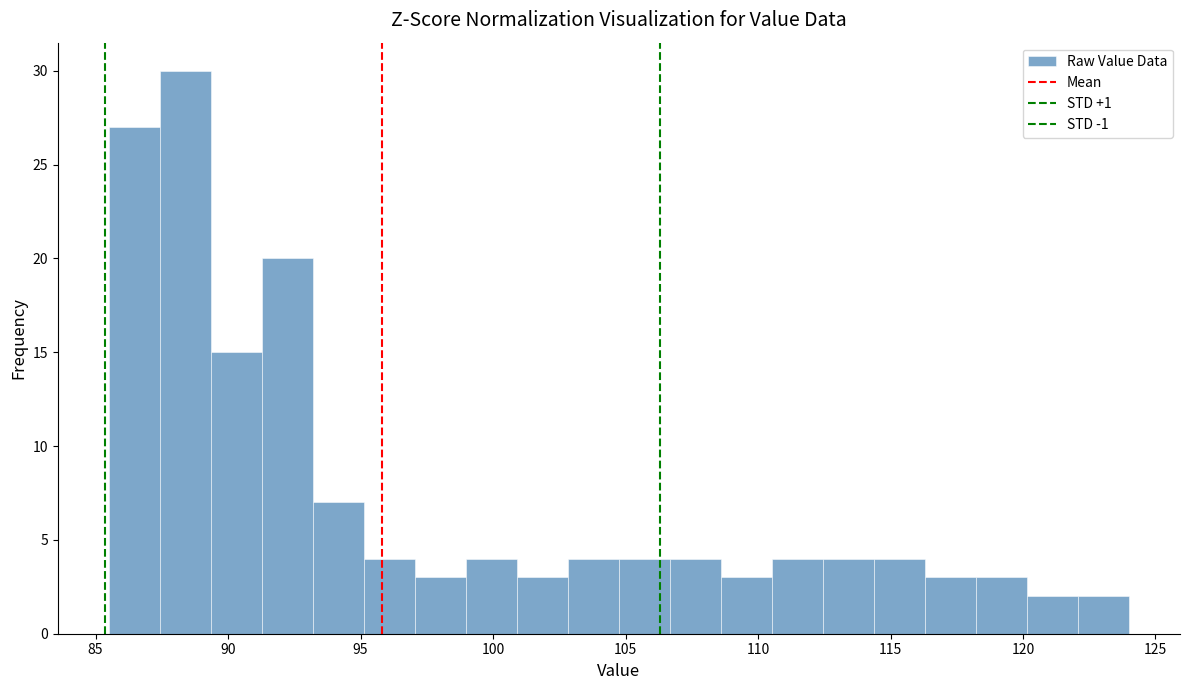

Read against the x-axis, roughly where is the centre of the tallest bar?

88.5